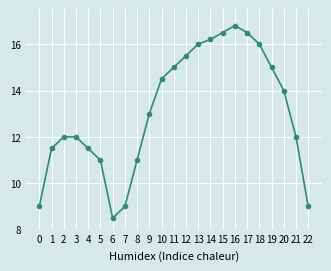

At which category does the chart reach its peak across all series?

16